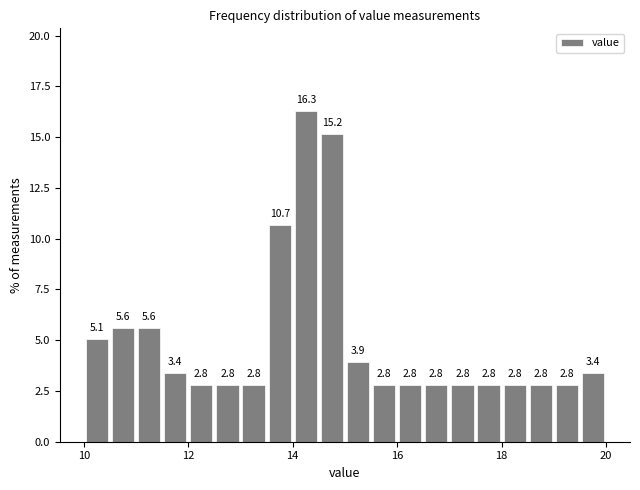

Around what value on the x-axis is the tallest bar? Give the approximate position of its centre, as read against the axis.

14.2